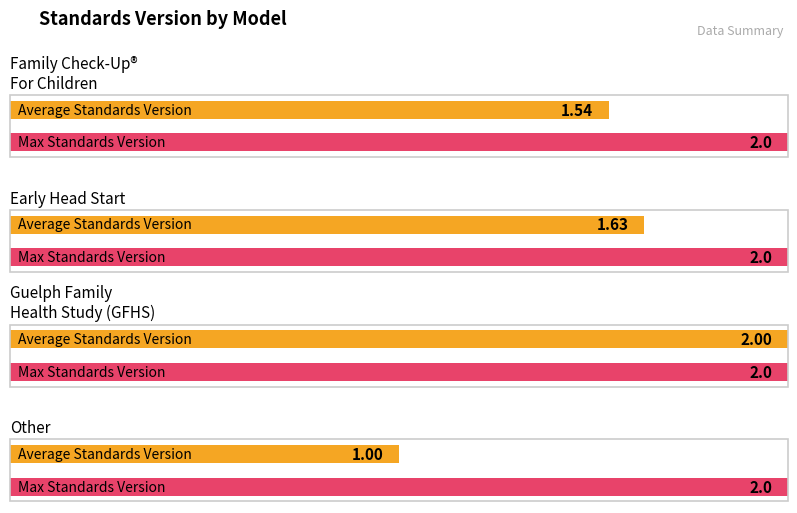

Is the value of Average Standards Version at Family Check-Up® For Children greater than the value of Max Standards Version at Family Check-Up® For Children?

No